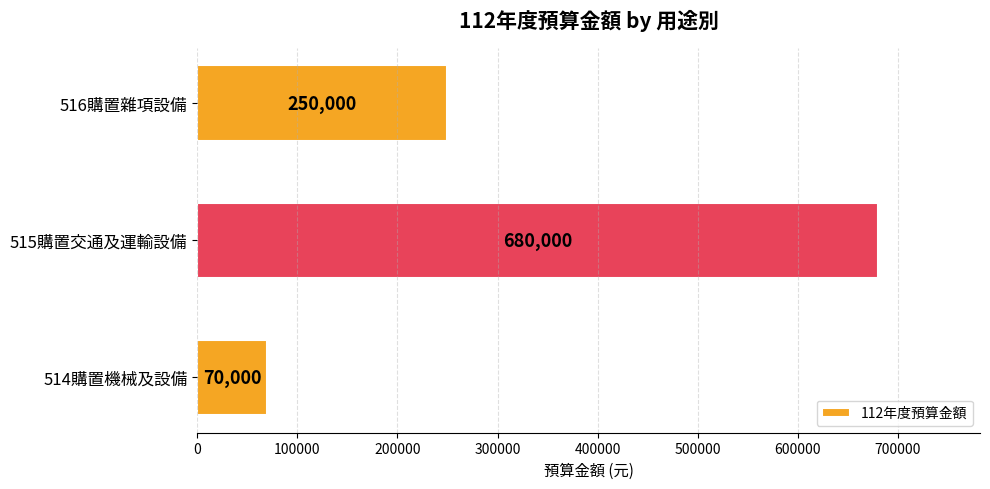

Reading bottom to top, extract all data points from this chart.

70000	680000	250000